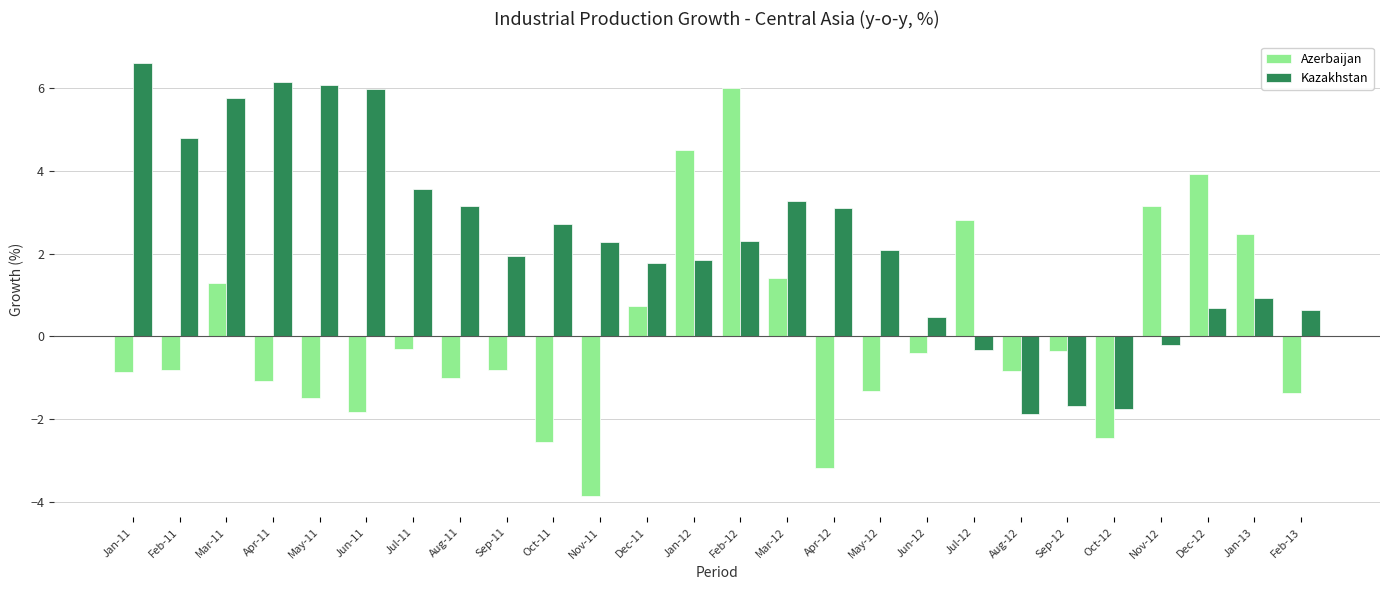

What is the label of the 21st bar from the right?

Jun-11